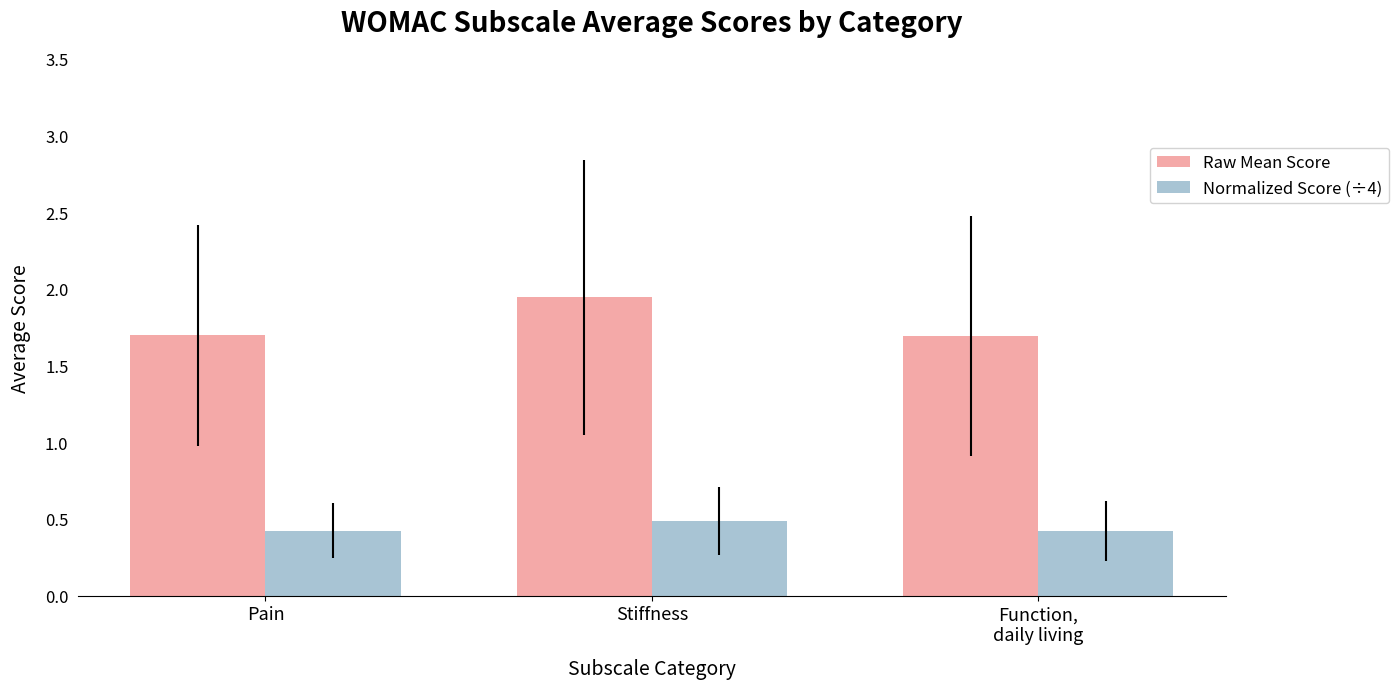

Rank the series by their maximum value, from lowest to highest.

Normalized Score (÷4), Raw Mean Score